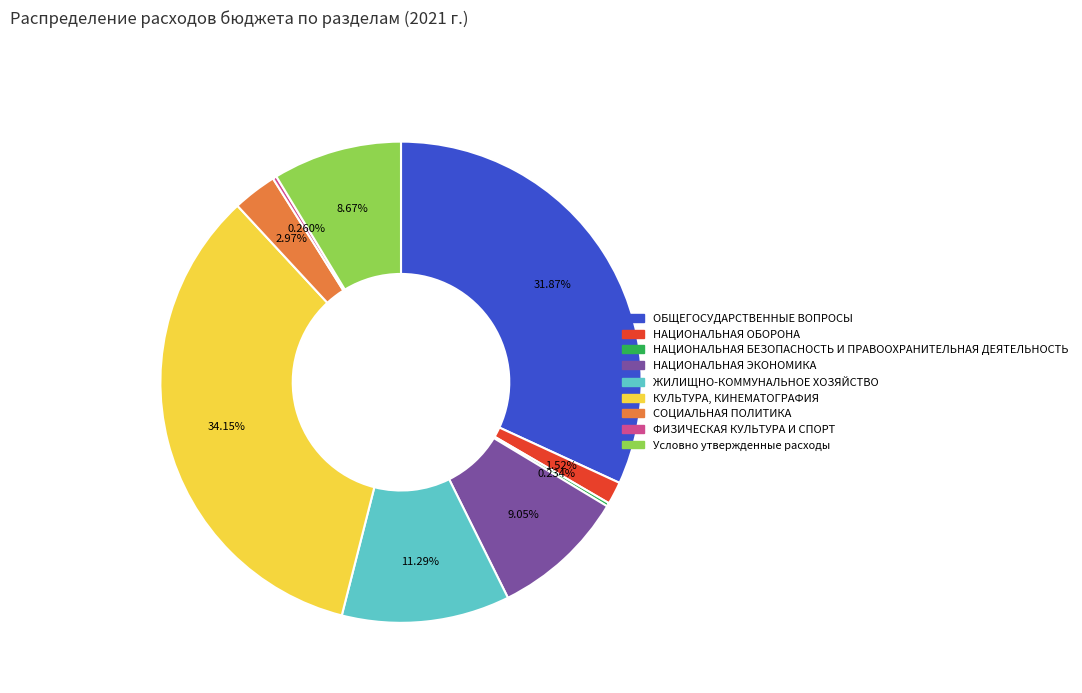

Is ОБЩЕГОСУДАРСТВЕННЫЕ ВОПРОСЫ the majority of the pie?

No